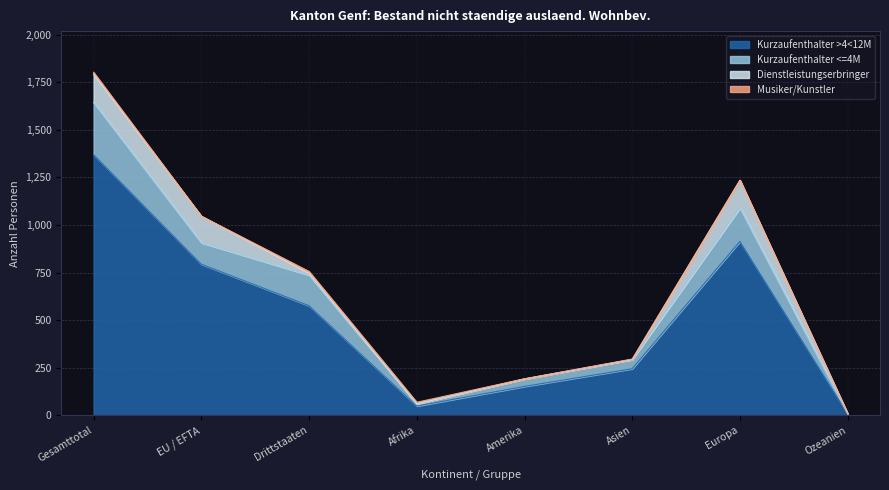

Count the Musiker/Kunstler values in the range 0 to 10.

8